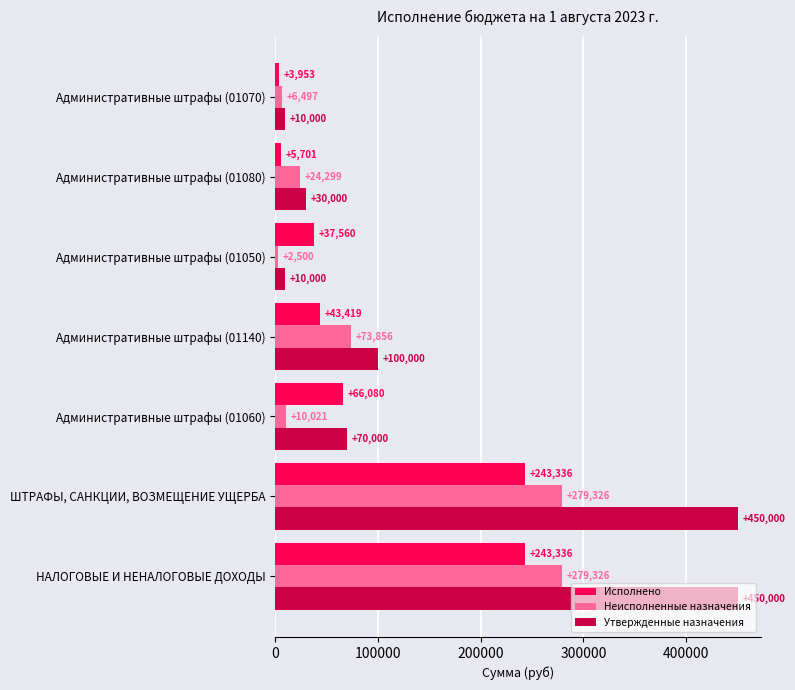

Where is Утвержденные назначения nearest to the value 230000?

Административные штрафы (01140)